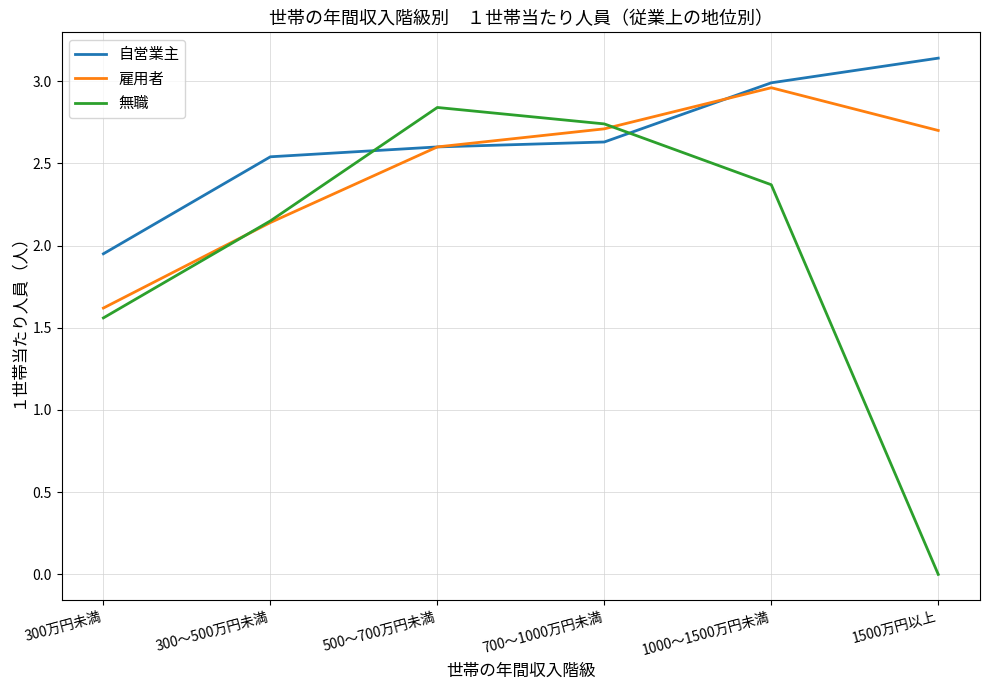

How many positive values does the 無職 series have?

5